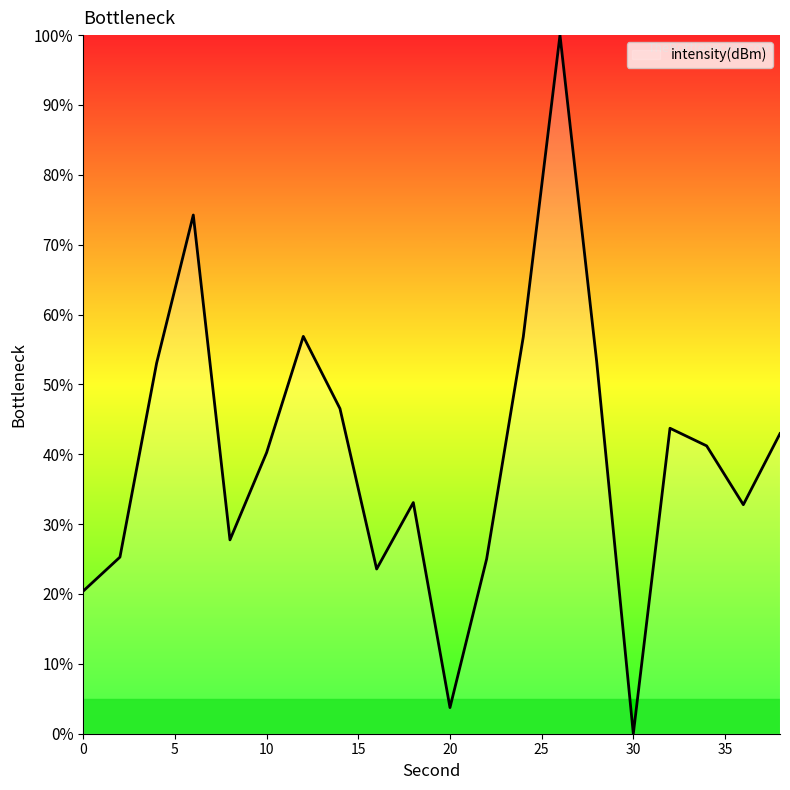

What is the maximum value shown in the chart?

100.0